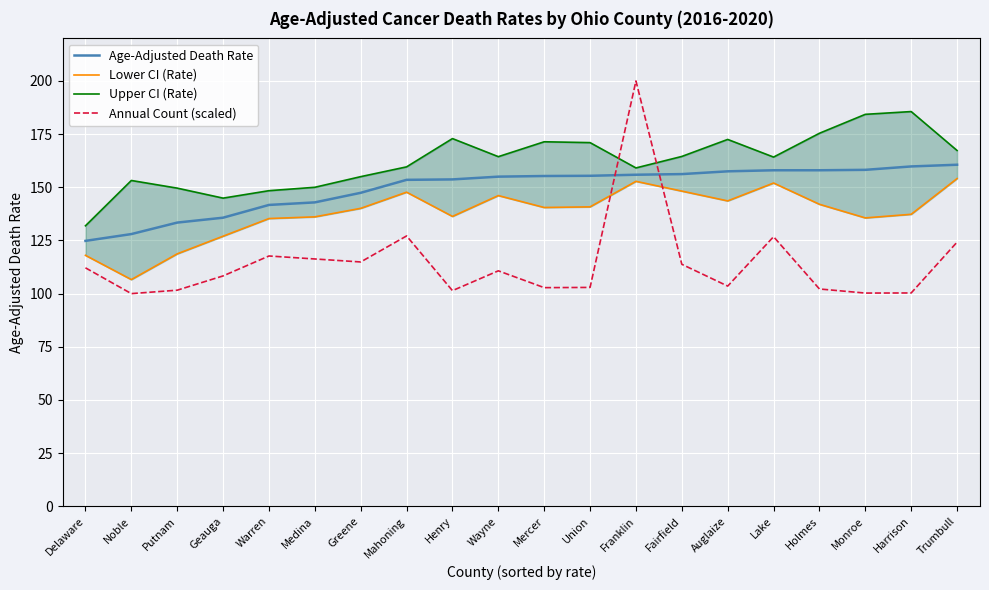

Which series has the largest total across all categories?

Upper CI (Rate)